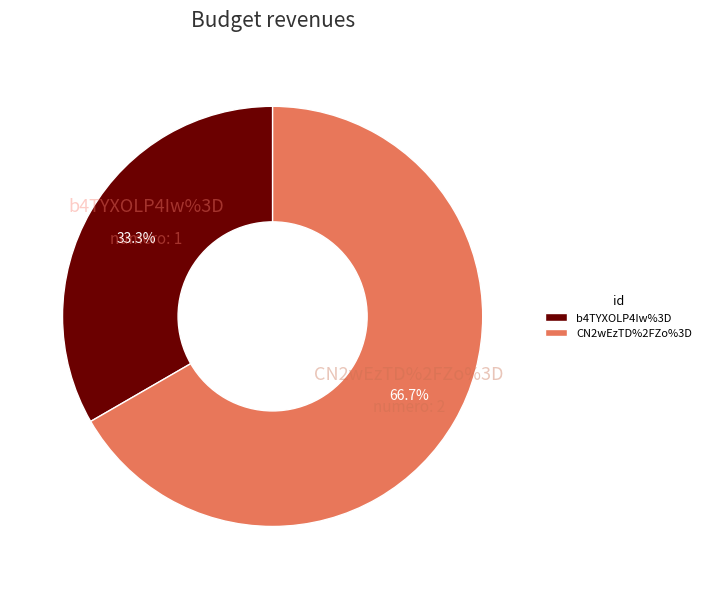

Is the sum of b4TYXOLP4Iw%3D and CN2wEzTD%2FZo%3D greater than half?

Yes